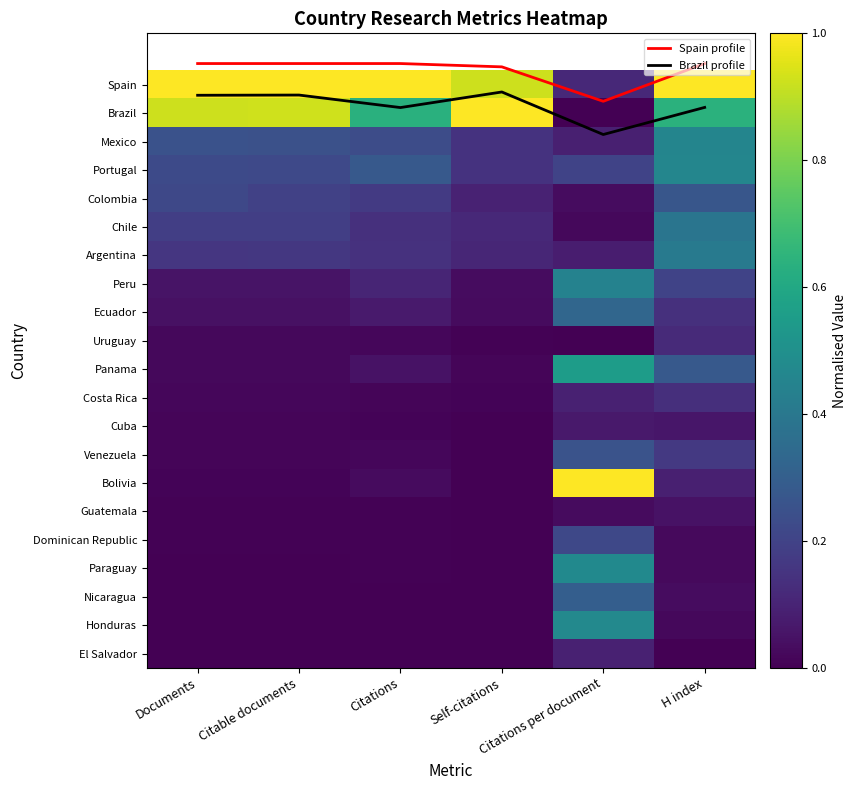

Which series has the largest total across all categories?

Spain